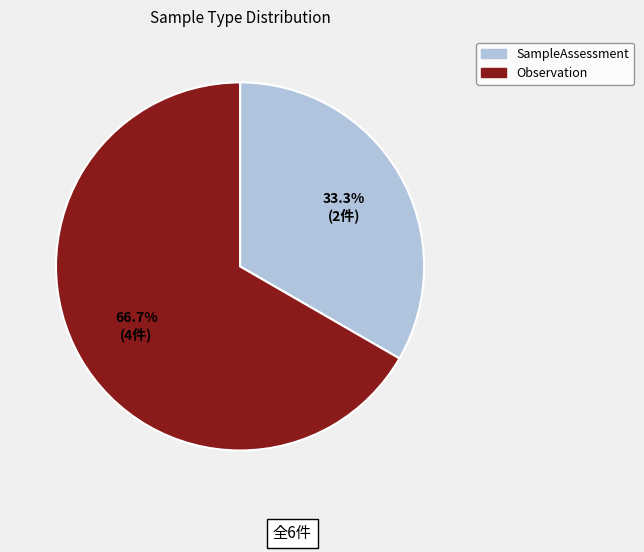

Which has a higher value, SampleAssessment or Observation?

Observation